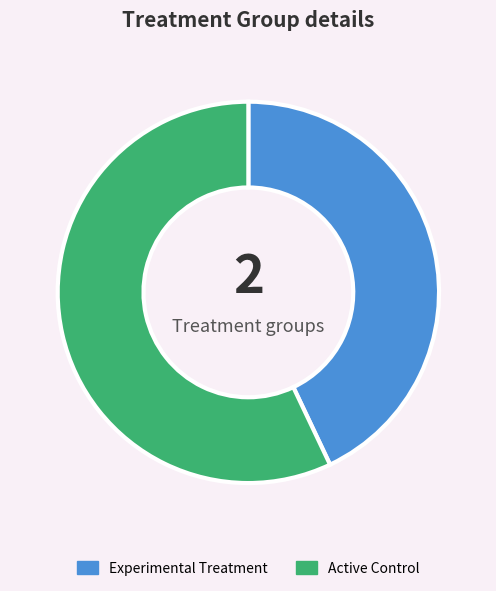

Which category has the smallest portion of the pie?

Experimental Treatment